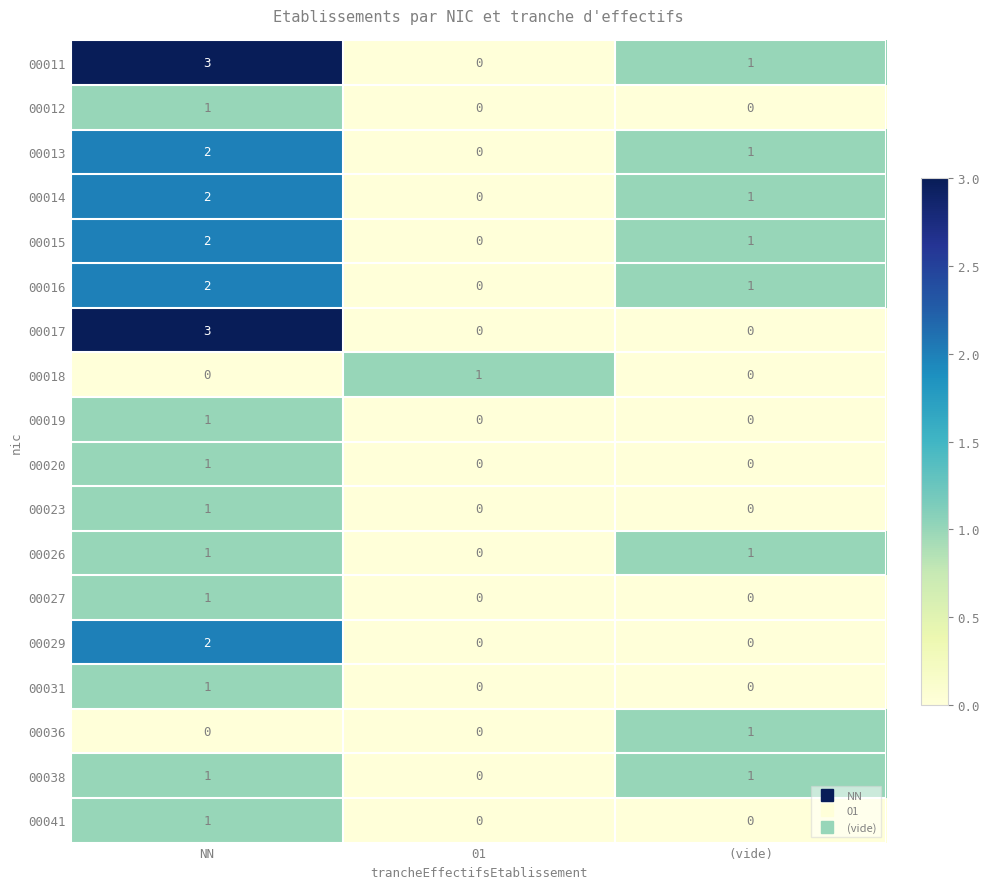

Which series has the largest total across all categories?

00011